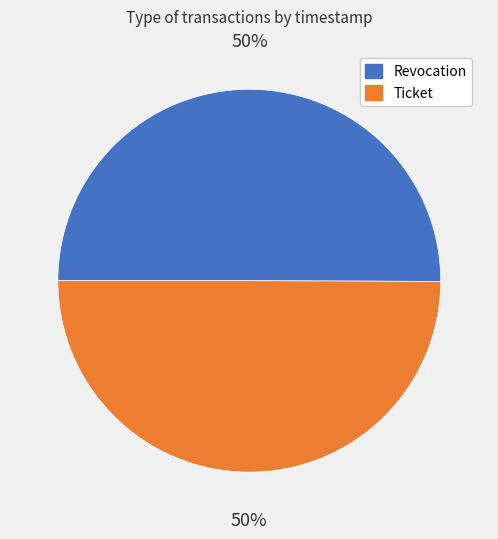

Do Ticket and Revocation together represent more than half of the pie?

Yes